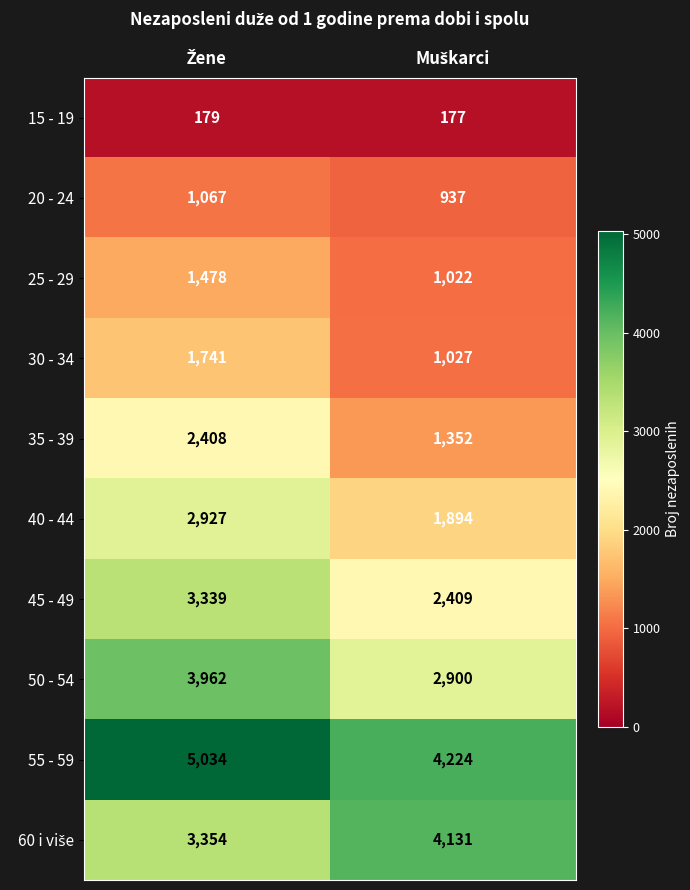

How many categories are shown in the chart?

2